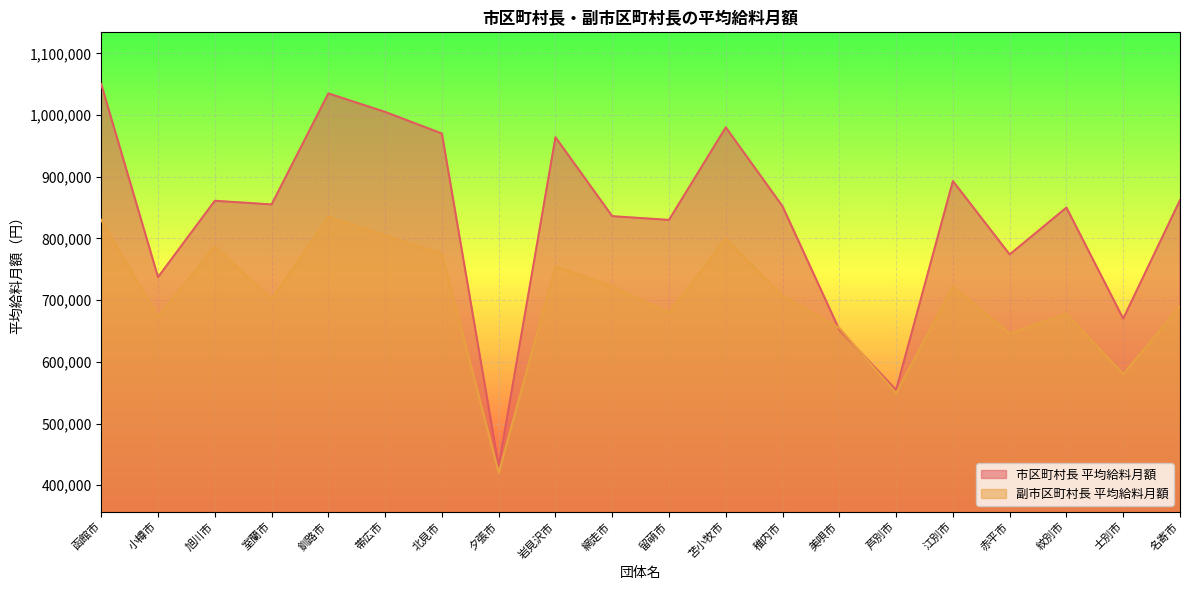

Rank the series by their maximum value, from lowest to highest.

副市区町村長 平均給料月額, 市区町村長 平均給料月額